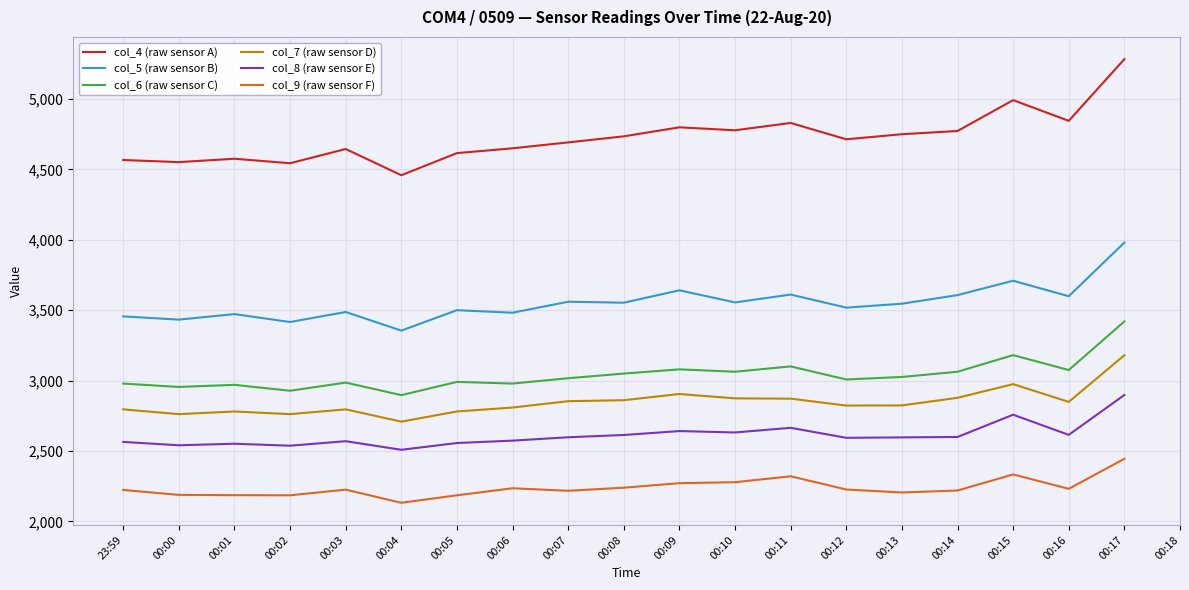

What is the difference between the col_8 (raw sensor E) values at 00:03 and 00:14?

30